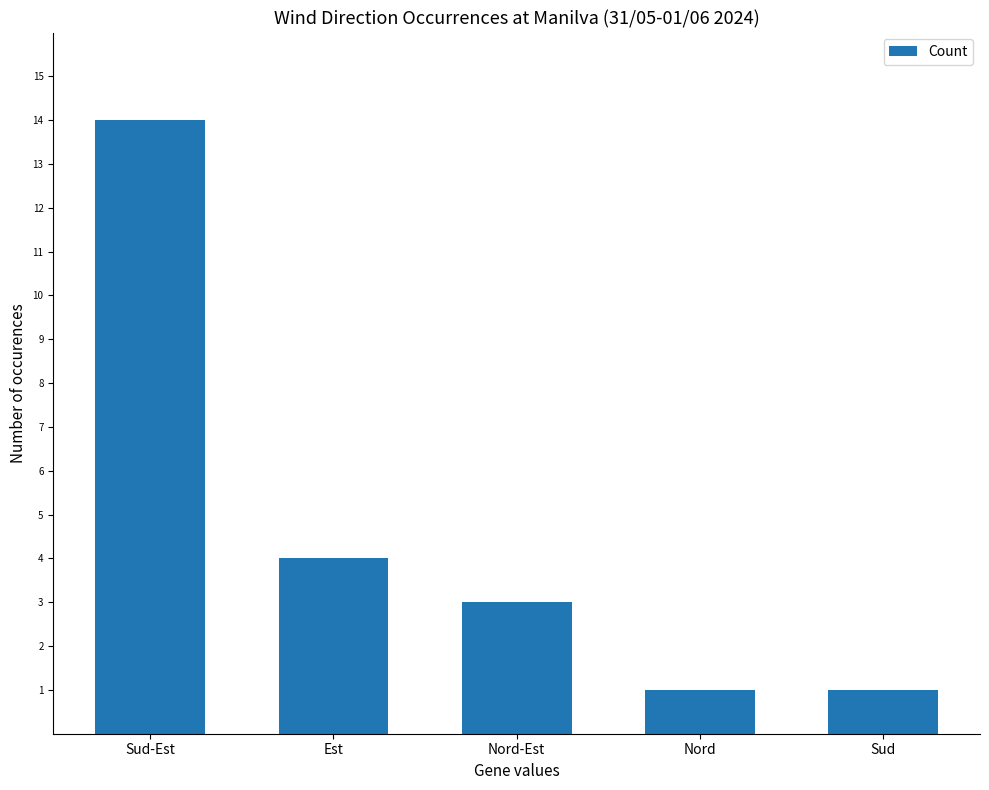

True or false: the data shows 5 at Nord-Est.

False